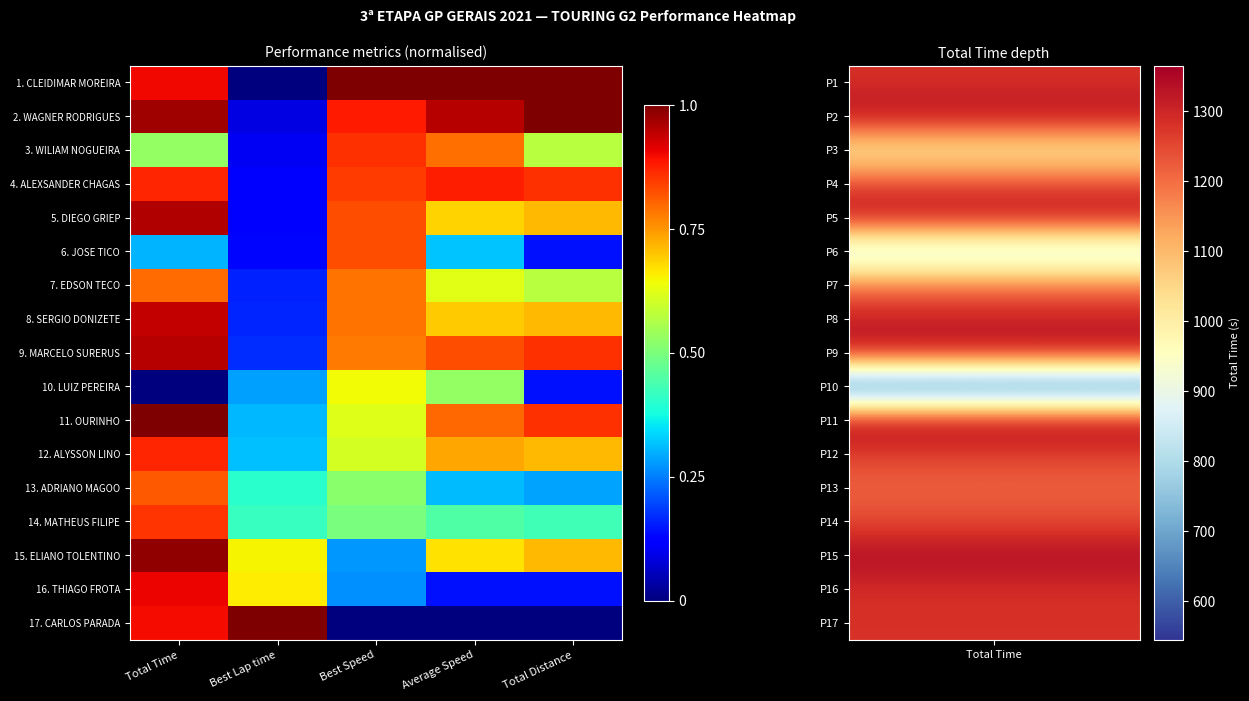

What is the spread (max minus min) of values at Best Speed?

1.0